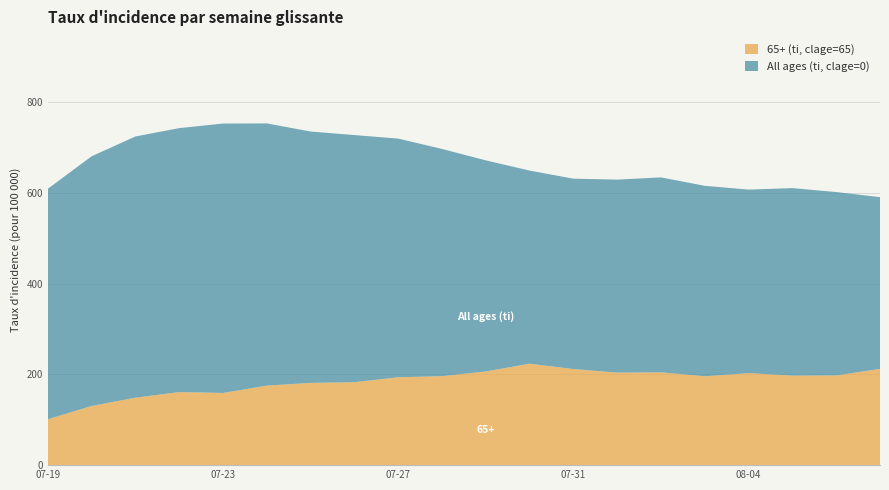

Reading right to left, list all the values displayed in this chart.

All ages (ti, clage=0): 590.7	601.9	610.6	607.3	615.6	634.2	629.3	631.4	649.2	671.7	696.9	719.7	727.5	735.3	753.2	752.9	742.8	724.4	680.8	609.1
65+ (ti, clage=65): 212.1	197.7	197.3	202.8	195.8	204.6	203.9	211.8	223.6	206.5	196.1	193.7	182.8	181.3	175.3	159.1	161.0	148.7	130.4	101.2